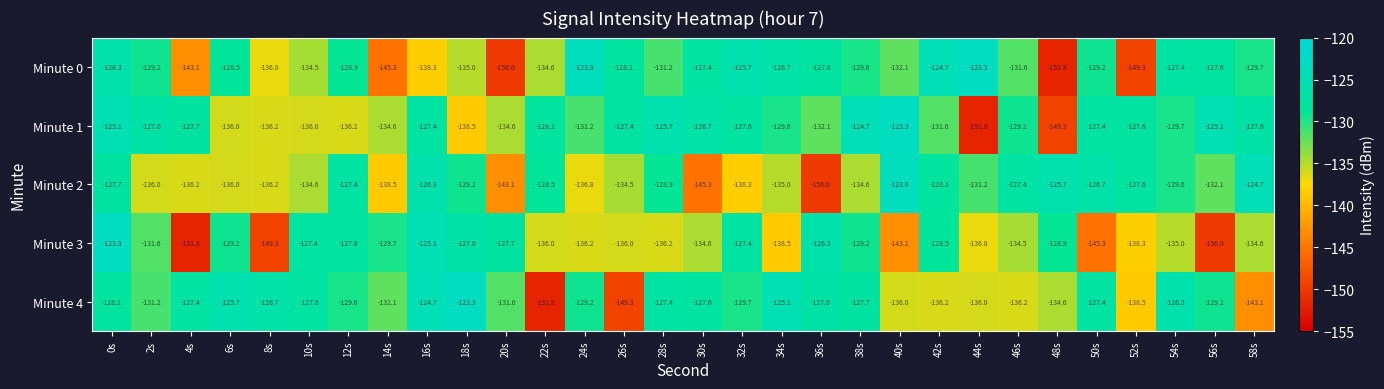

How many data points in Minute 0 are less than -129?

17